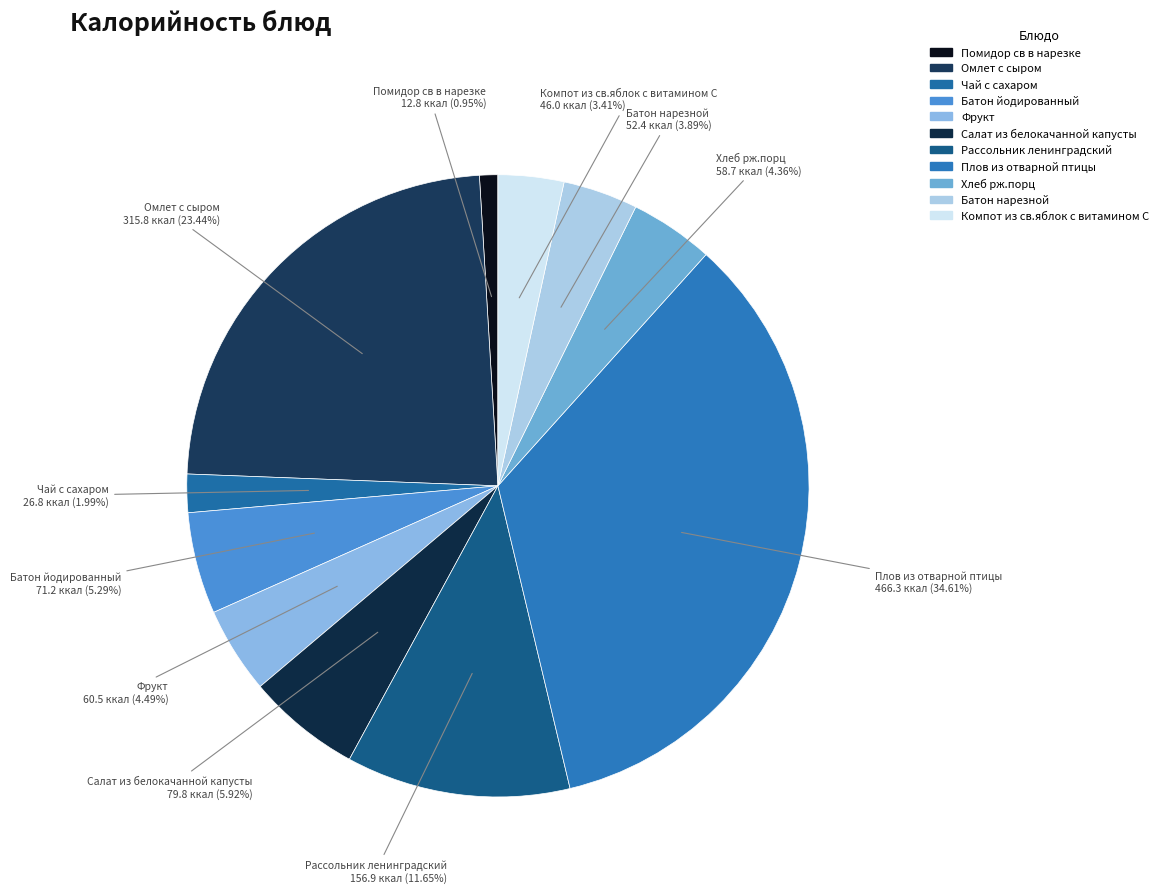

True or false: Фрукт accounts for 14% of the total.

False